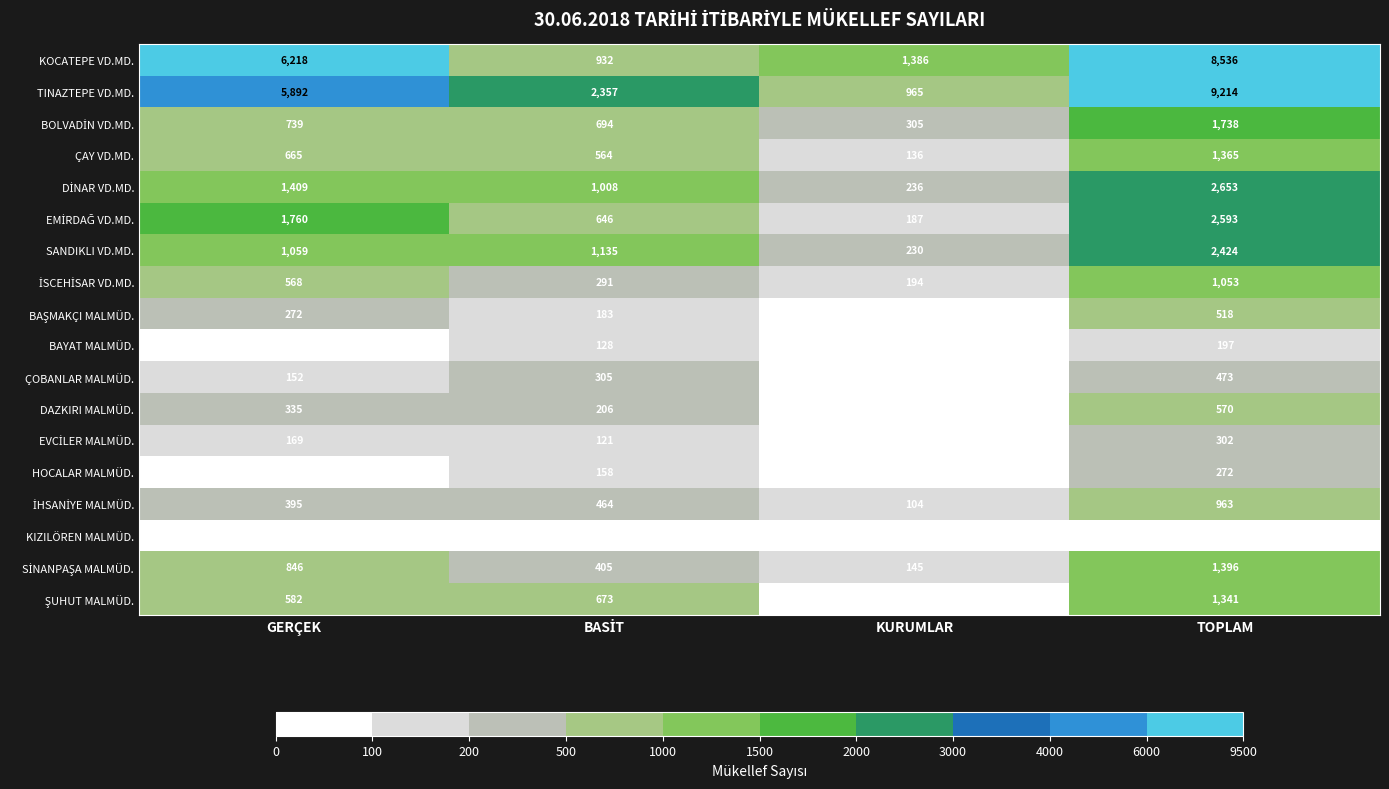

What is the spread (max minus min) of values at TOPLAM?

9153